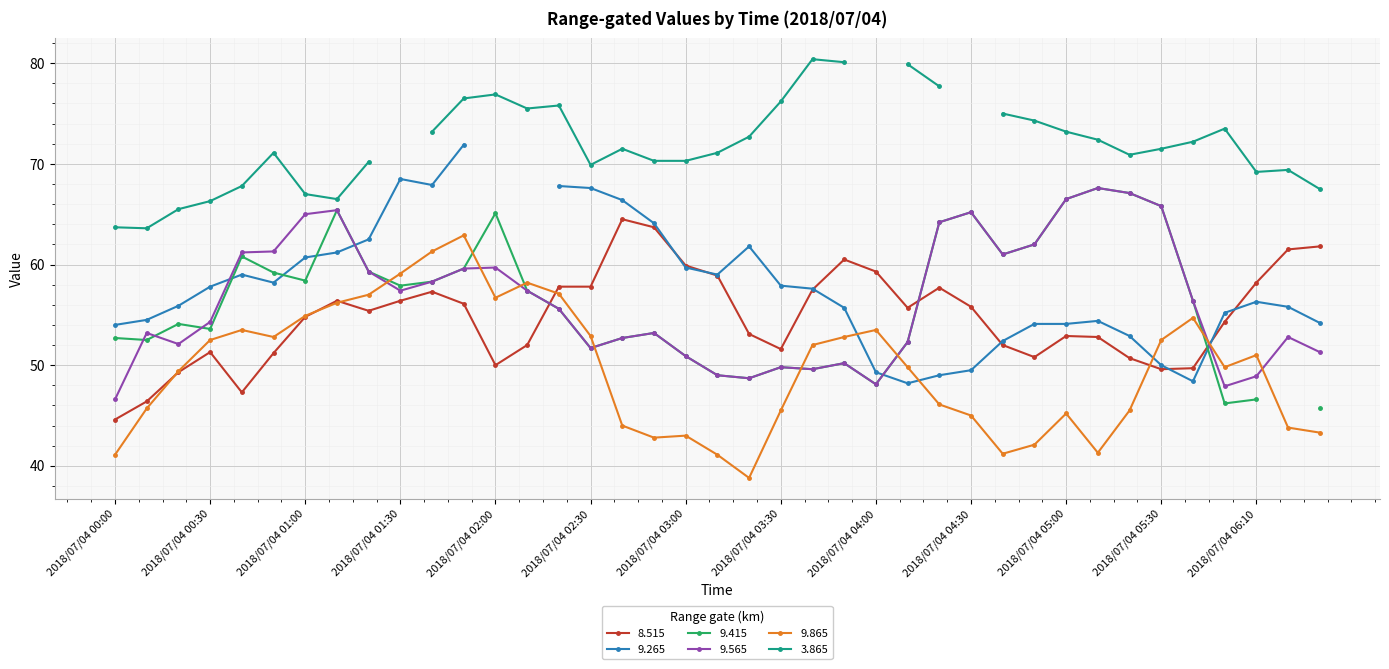

Does the chart display data point markers on the line(s)?

Yes